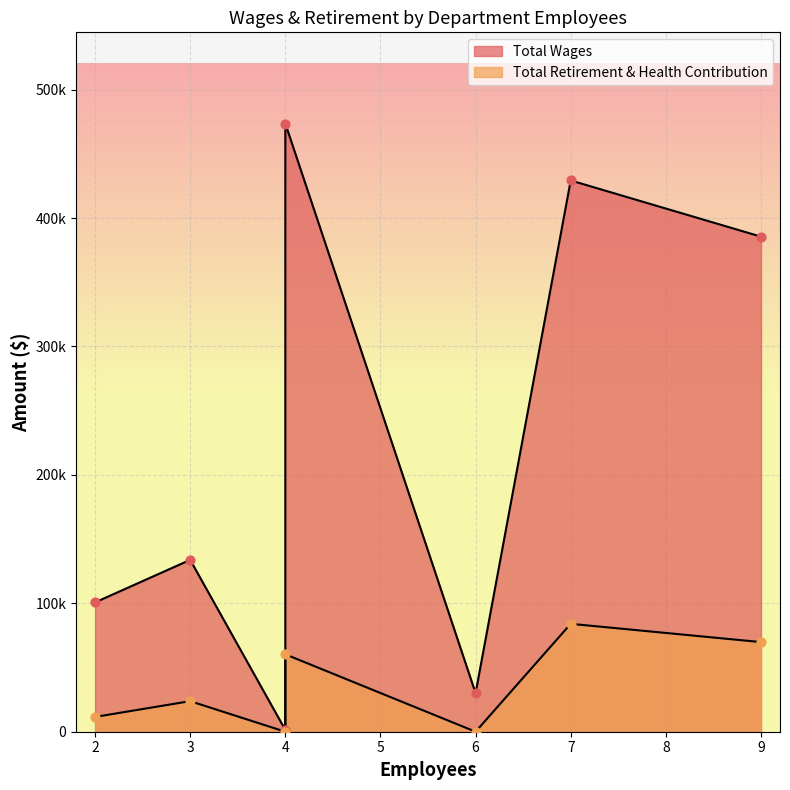

Which series has the largest Y range (max minus min)?

Total Wages